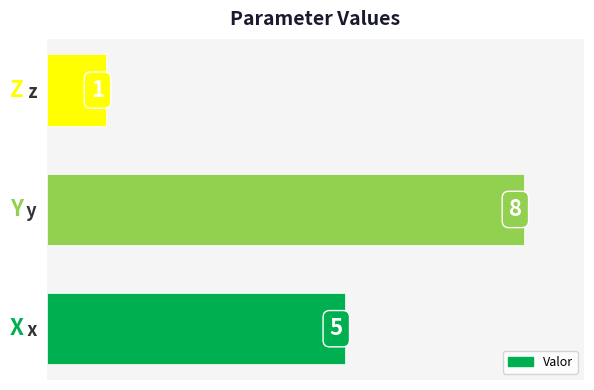

Which has a higher value,   y or   z?

  y